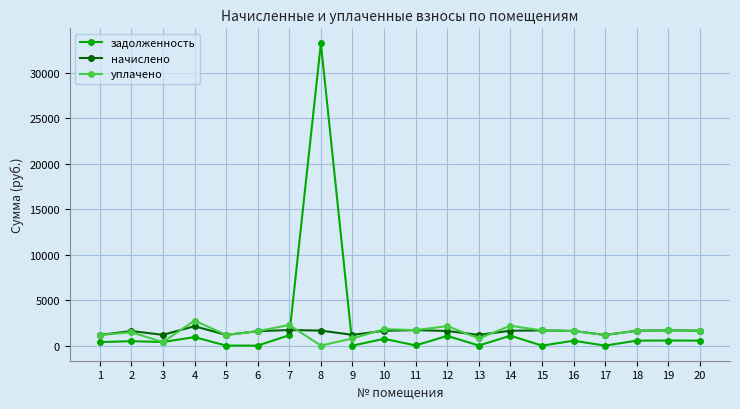

Does the chart display data point markers on the line(s)?

Yes